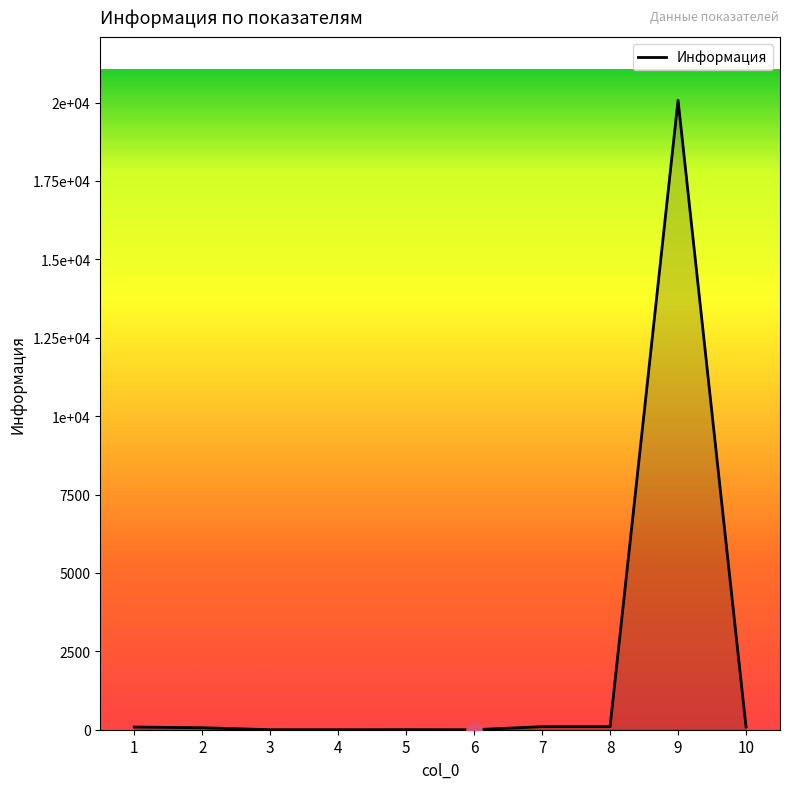

What is the change in value from 1 to 10?

+5.8